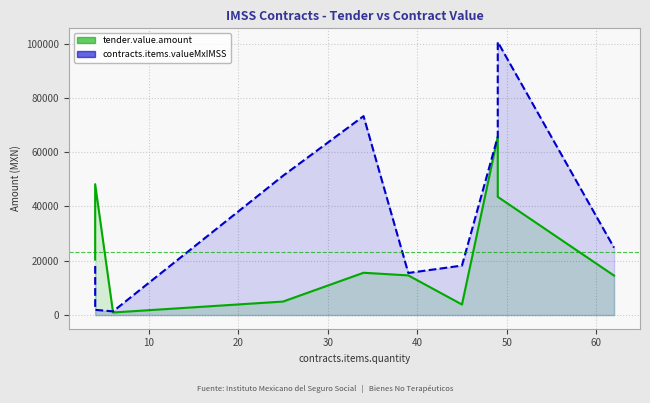

How many intersections are there between contracts.items.valueMxIMSS and tender.value.amount?

2